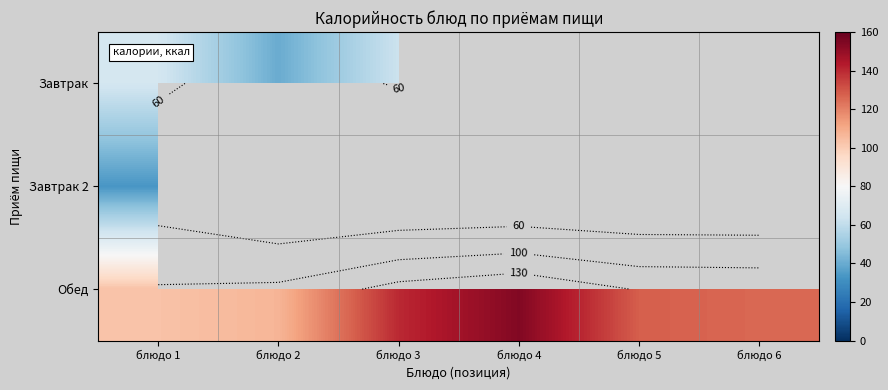

Which series has the widest spread of values?

Обед